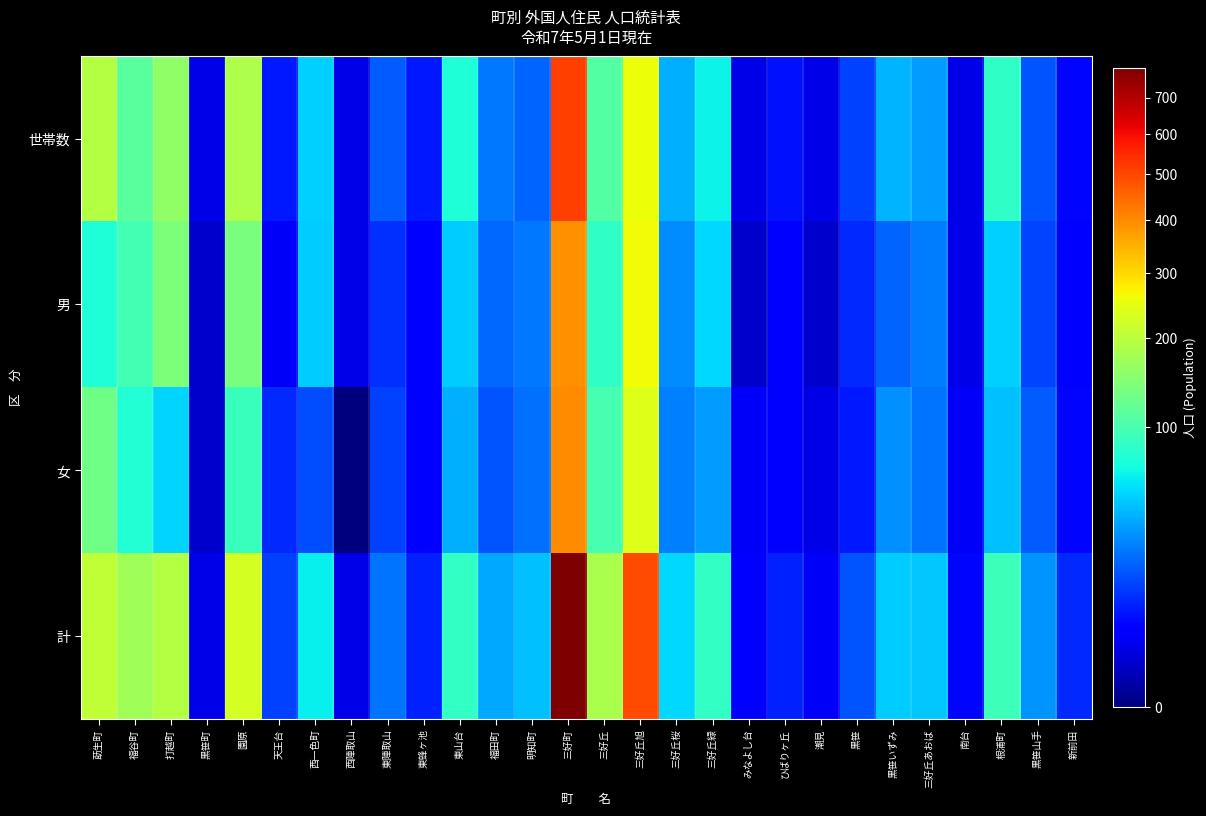

Reading right to left, what are all the values shown in this chart?

世帯数: 新前田=5	黒笹山手=16	根浦町=83	南台=2	三好丘あおば=32	黒笹いずみ=40	黒笹=12	潮見=2	ひばりヶ丘=6	みなよし台=2	三好丘緑=63	三好丘桜=38	三好丘旭=257	三好丘=108	三好町=510	明知町=19	福田町=23	東山台=74	東蜂ヶ池=7	東陣取山=17	西陣取山=2	西一色町=49	天王台=7	園原=185	黒笹町=2	打越町=157	福谷町=112	莇生町=193
男: 新前田=4	黒笹山手=13	根浦町=49	南台=2	三好丘あおば=24	黒笹いずみ=19	黒笹=9	潮見=1	ひばりヶ丘=4	みなよし台=1	三好丘緑=53	三好丘桜=28	三好丘旭=261	三好丘=84	三好町=391	明知町=23	福田町=20	東山台=48	東蜂ヶ池=4	東陣取山=10	西陣取山=2	西一色町=48	天王台=3	園原=139	黒笹町=1	打越町=140	福谷町=97	莇生町=74
女: 新前田=5	黒笹山手=17	根浦町=44	南台=3	三好丘あおば=22	黒笹いずみ=29	黒笹=7	潮見=2	ひばりヶ丘=4	みなよし台=3	三好丘緑=33	三好丘桜=25	三好丘旭=236	三好丘=99	三好町=397	明知町=21	福田町=16	東山台=38	東蜂ヶ池=4	東陣取山=12	西陣取山=0	西一色町=14	天王台=9	園原=89	黒笹町=1	打越町=51	福谷町=77	莇生町=131
計: 新前田=9	黒笹山手=30	根浦町=93	南台=5	三好丘あおば=46	黒笹いずみ=48	黒笹=16	潮見=3	ひばりヶ丘=8	みなよし台=4	三好丘緑=86	三好丘桜=53	三好丘旭=497	三好丘=183	三好町=788	明知町=44	福田町=36	東山台=86	東蜂ヶ池=8	東陣取山=22	西陣取山=2	西一色町=62	天王台=12	園原=228	黒笹町=2	打越町=191	福谷町=174	莇生町=205